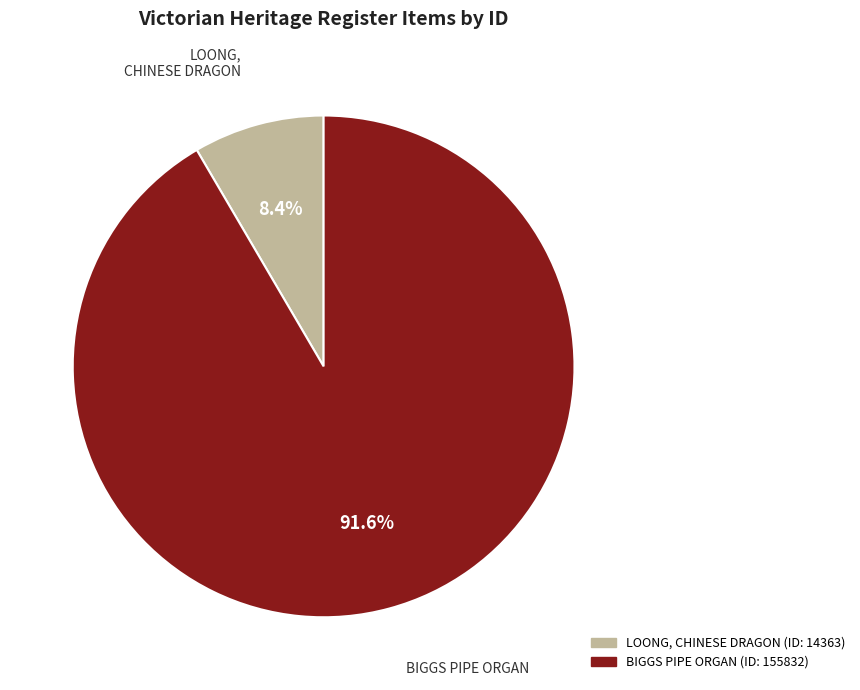

To the nearest percent, what portion does BIGGS PIPE ORGAN represent?

92%